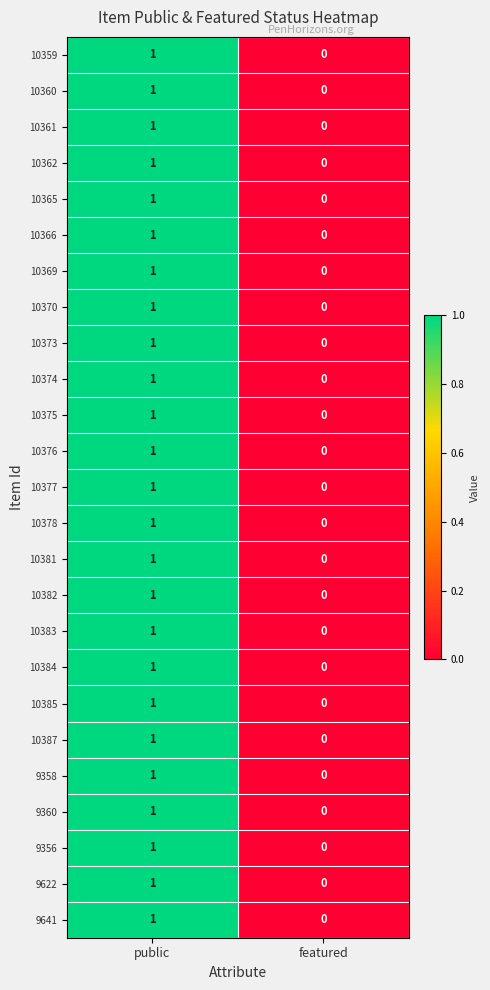

Where is 10361 nearest to the value 0?

featured